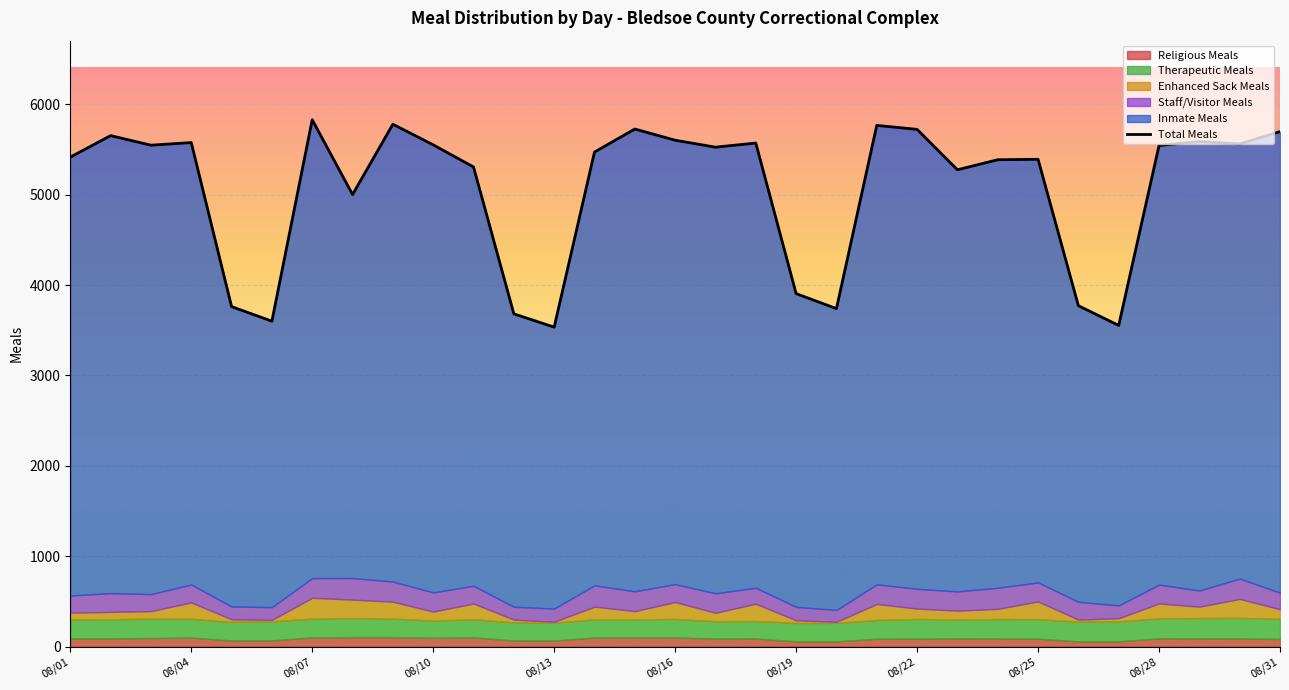

What is the difference between the maximum and minimum values?

2295